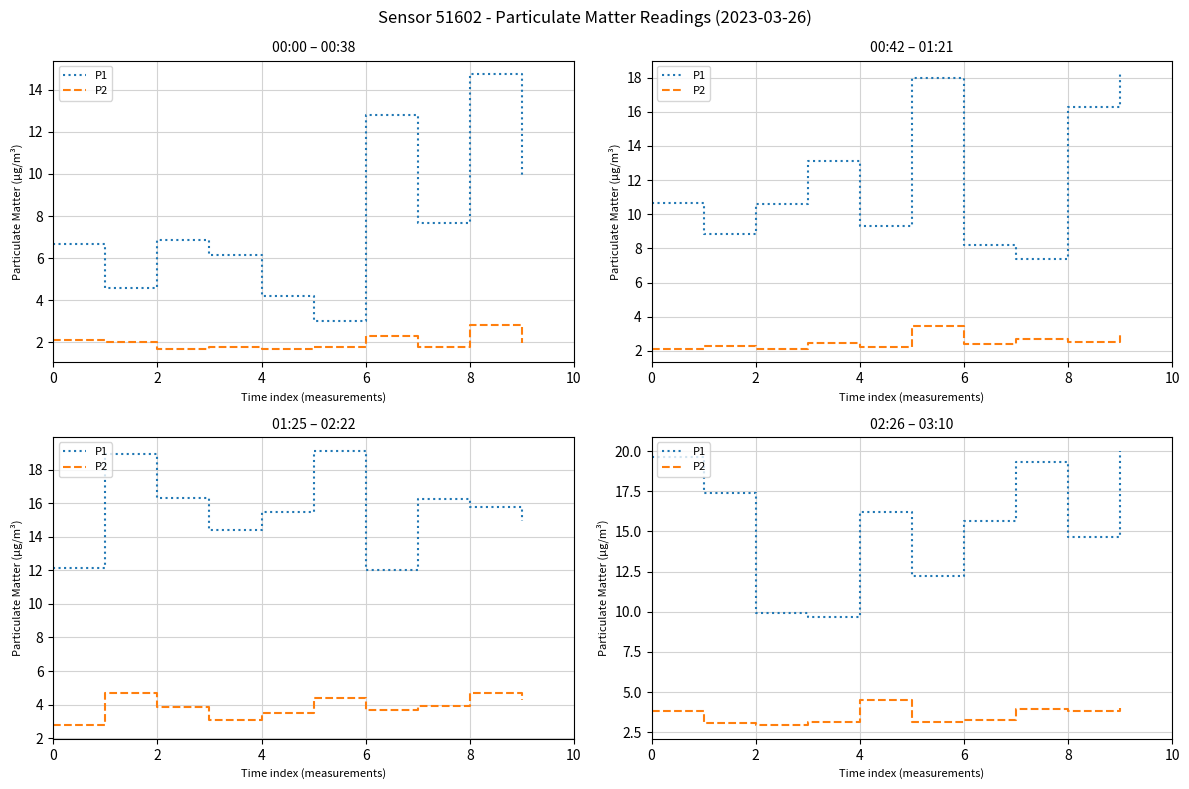

True or false: P1 and P2 cross at least once.

False